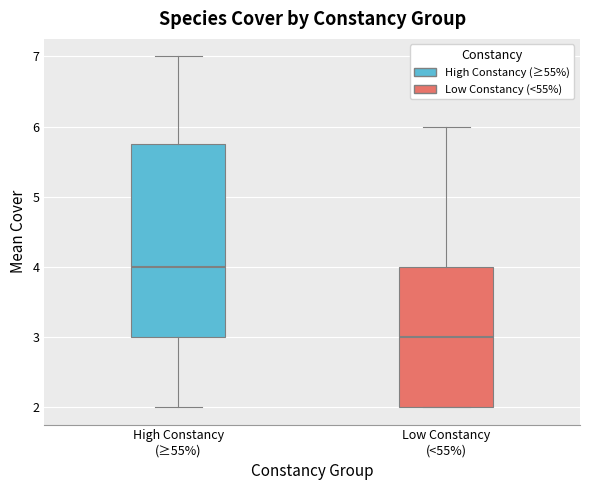

Which box is the tallest, from its lower edge to its upper edge?

High Constancy (≥55%)